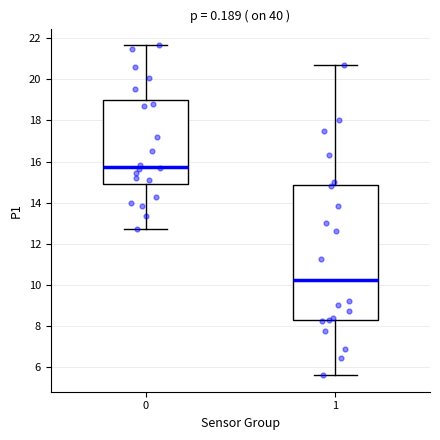

Comparing the boxes themselves (not the whiskers), which one is the tallest?

1